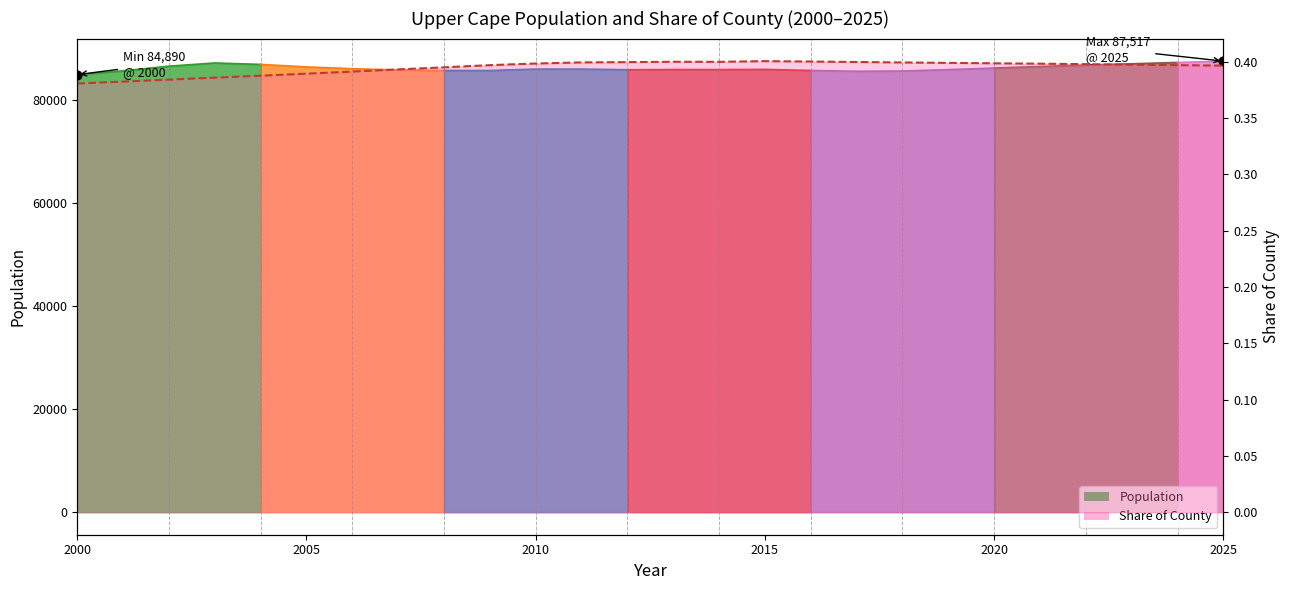

Between 2025 and 2005, which is larger?

2025